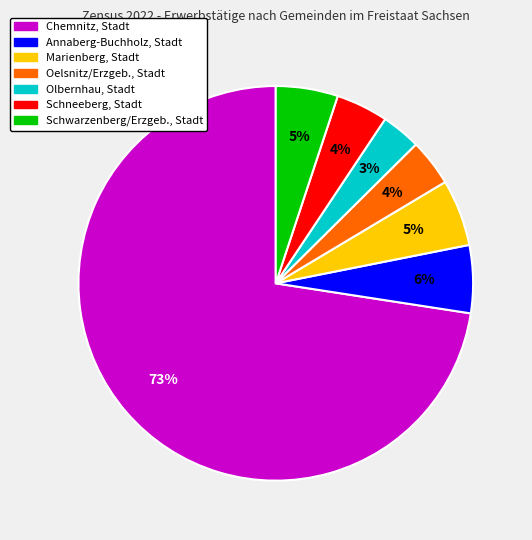

Which slice is the smallest?

Olbernhau, Stadt